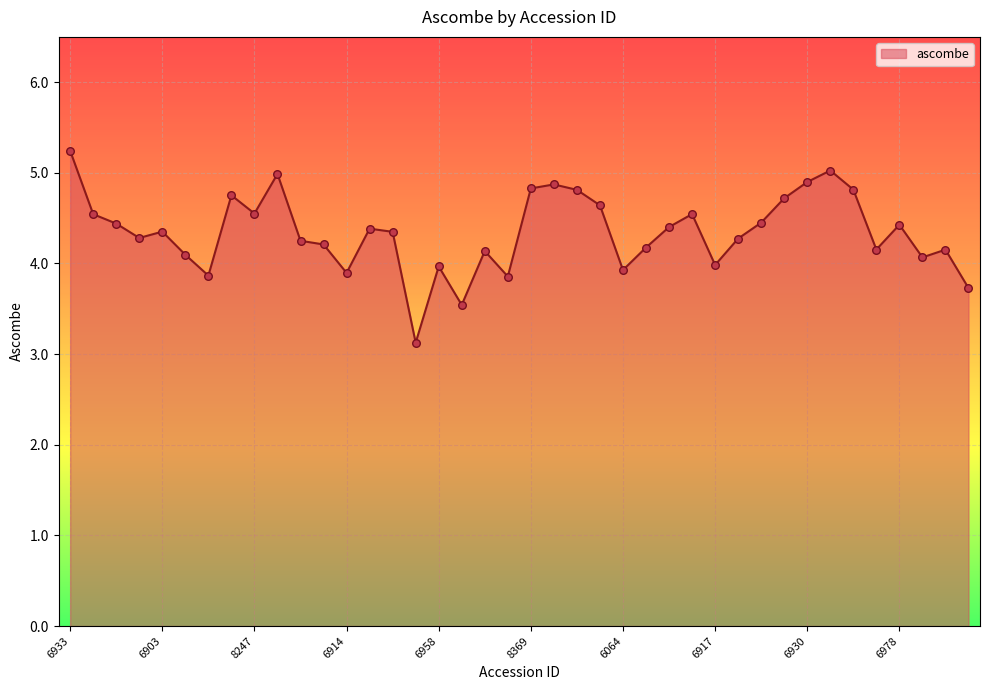

What is the smallest value displayed?

3.1